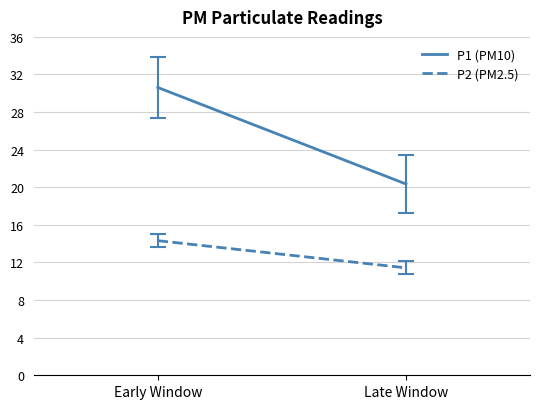

What is the difference between the P2 (PM2.5) values at Early Window and Late Window?

2.9